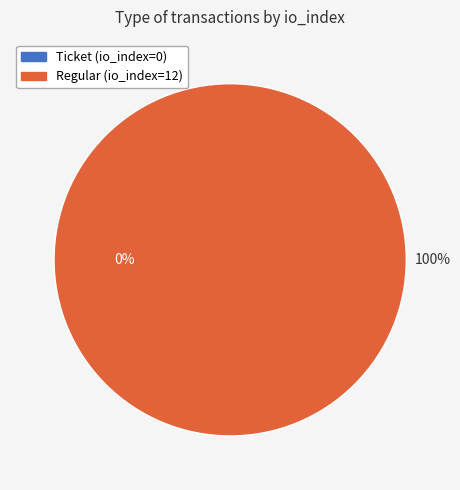

To the nearest percent, what is the average slice percentage?

50%